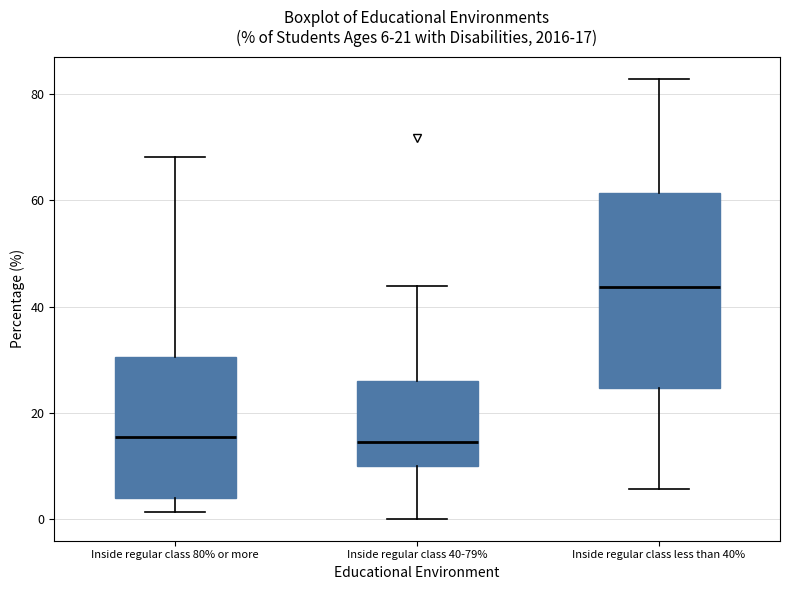

Comparing the boxes themselves (not the whiskers), which one is the tallest?

Inside regular class less than 40%